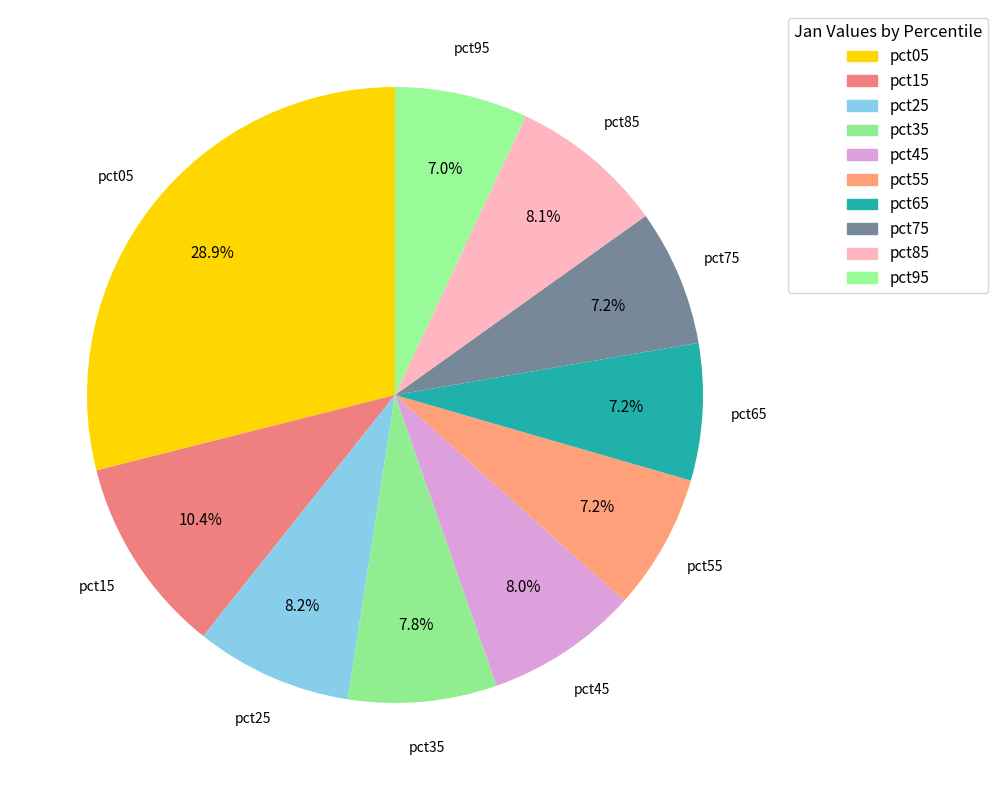

Which category has the smallest portion of the pie?

pct95